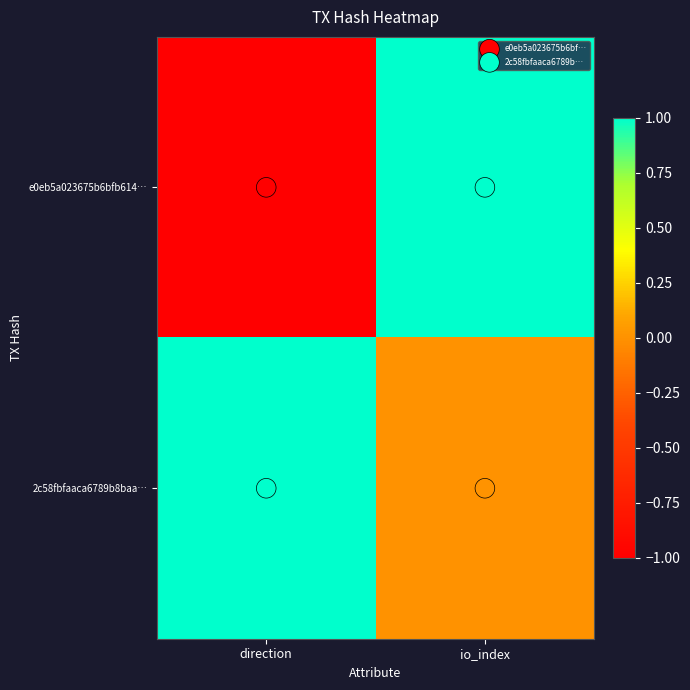

Which series has the widest spread of values?

e0eb5a023675b6bfb614…